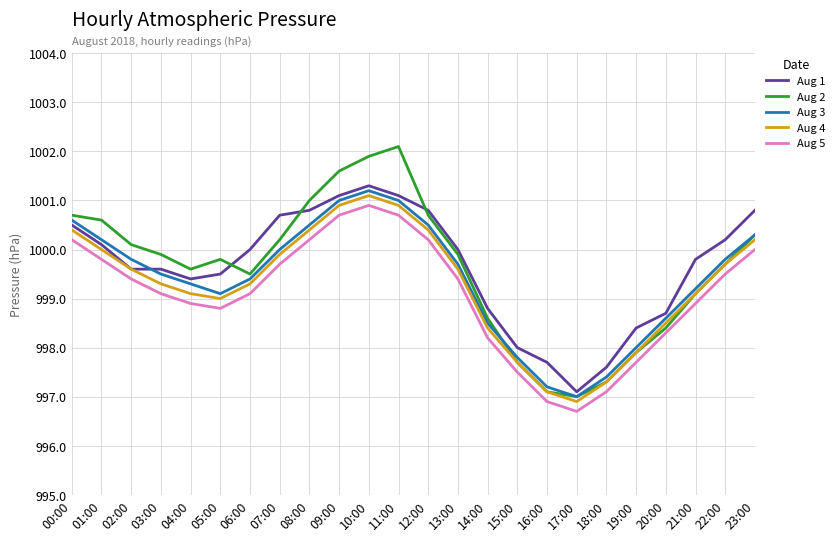

What is the difference between the maximum and minimum values in the Aug 4 series?

4.2